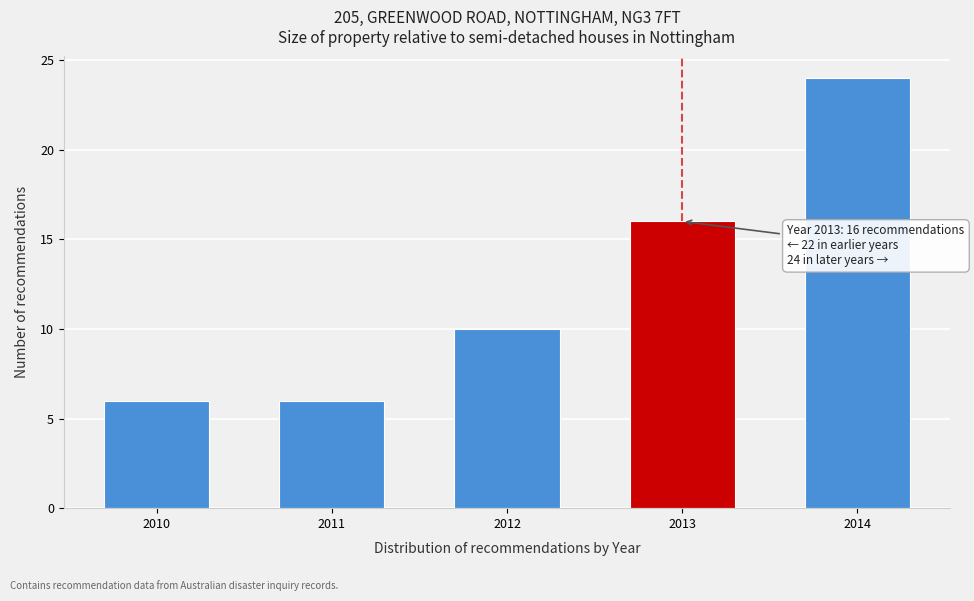

Reading left to right, what are all the values shown in this chart?

6	6	10	16	24